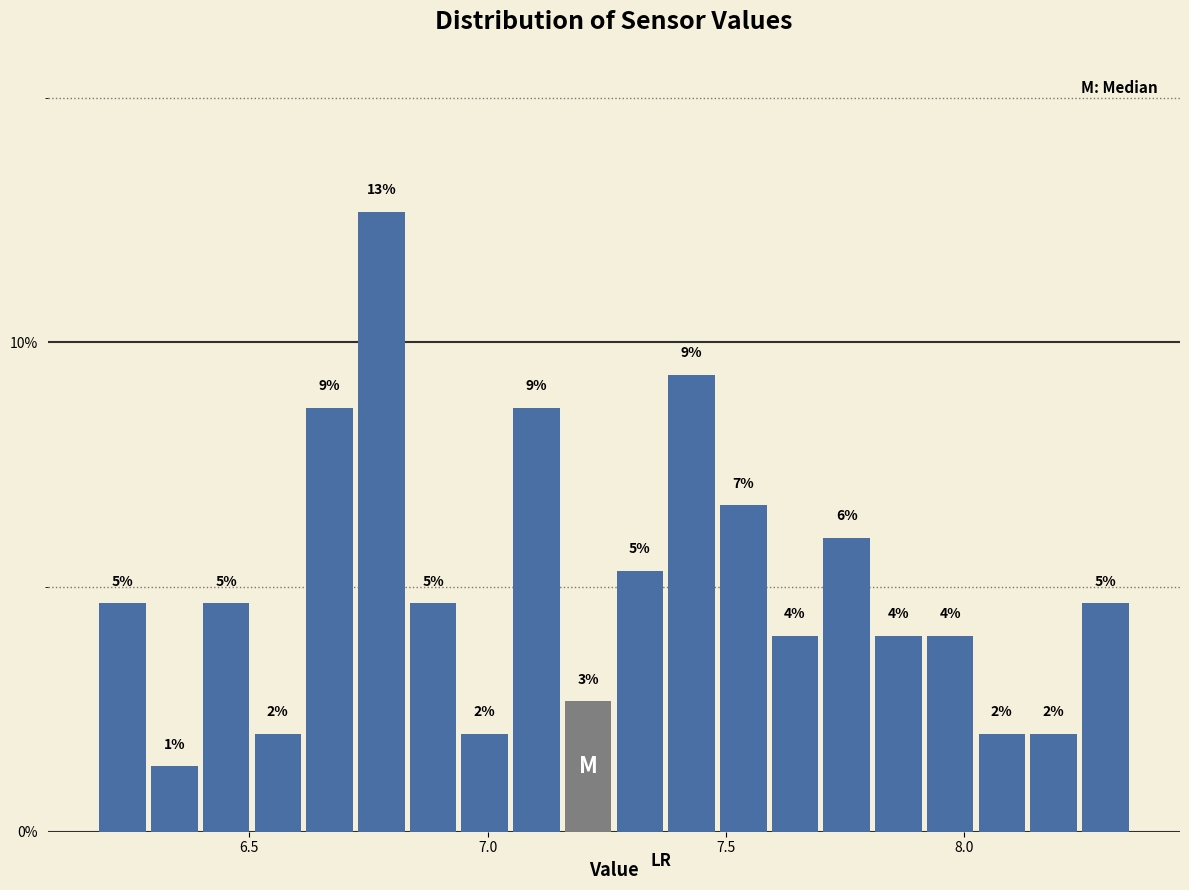

Around what value on the x-axis is the tallest bar? Give the approximate position of its centre, as read against the axis.

6.80